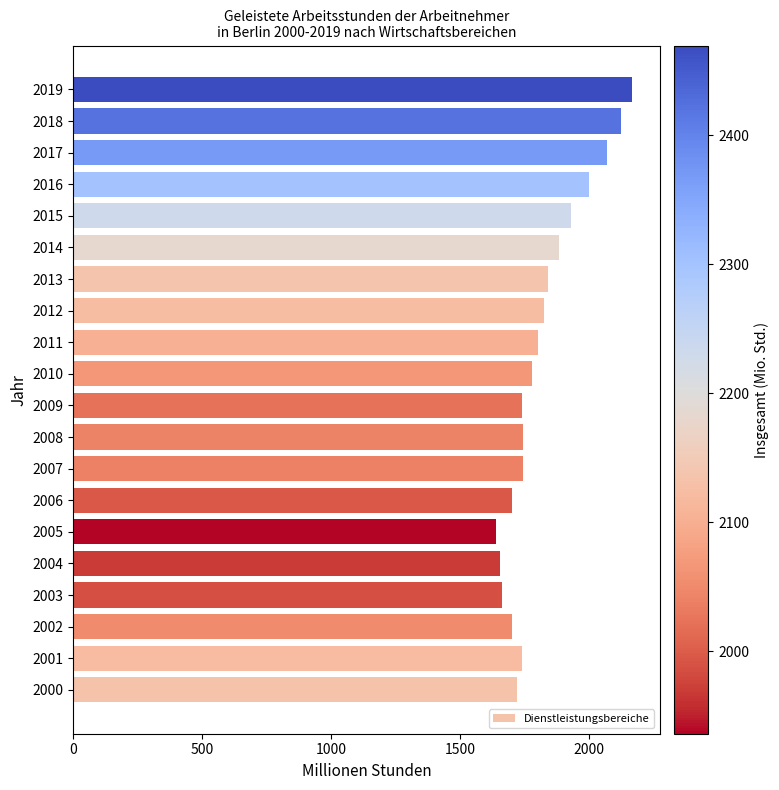

Approximately how many times larger is the value at 2015 compared to 2003?

1.2